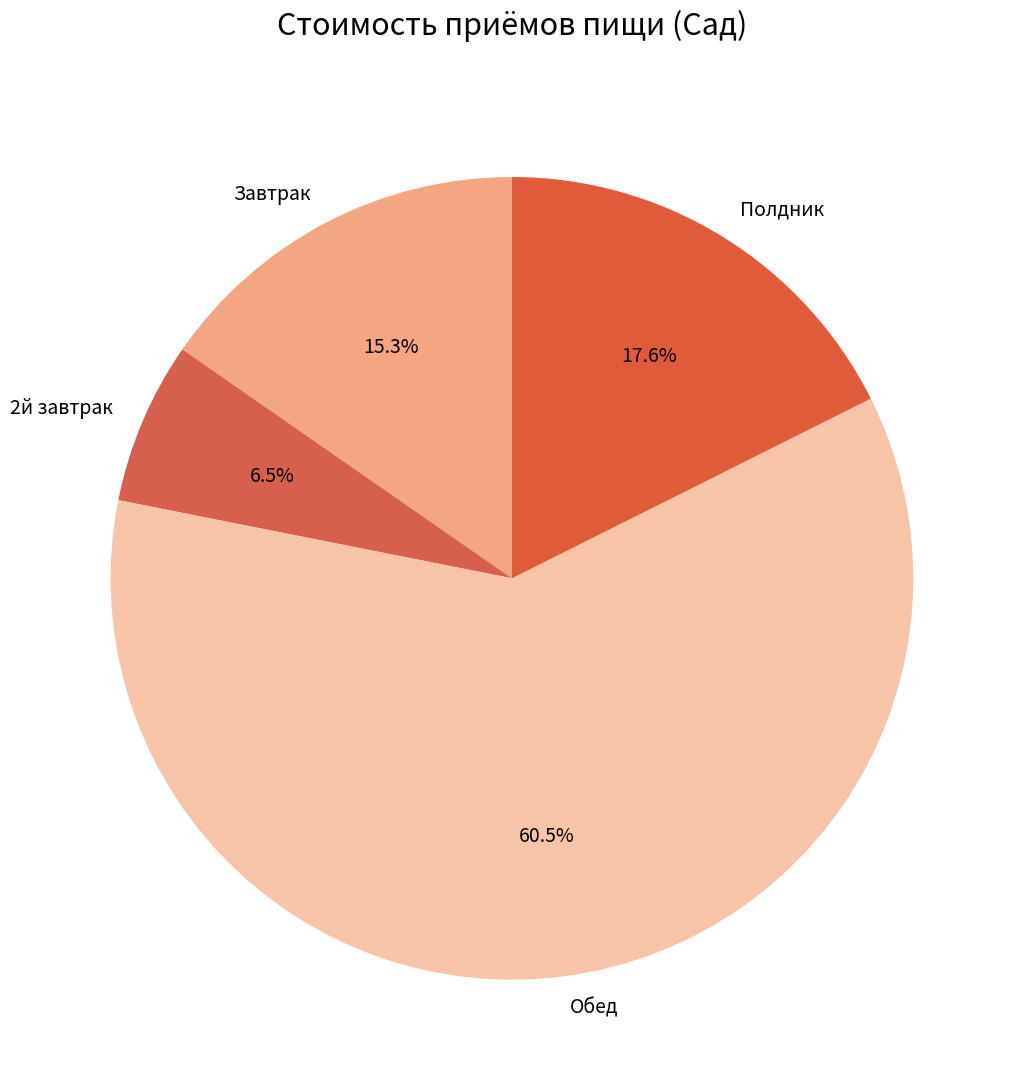

Does Обед account for over 50% of the chart?

Yes